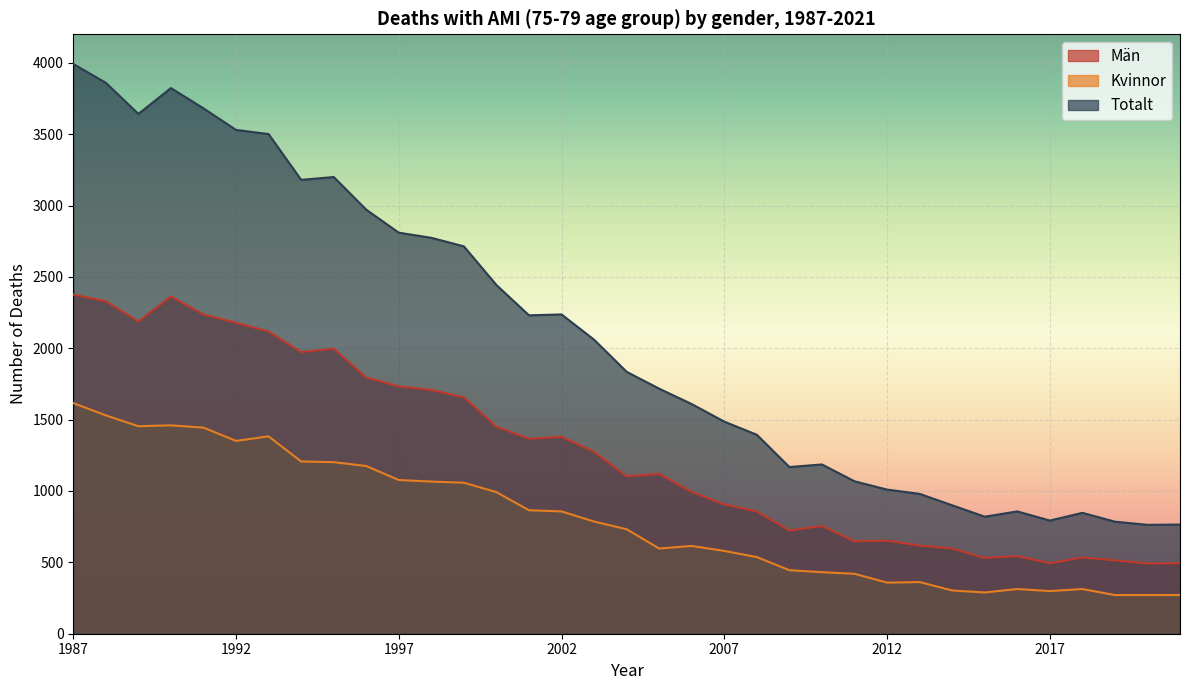

In Totalt, how many points are lower than both neighbors (excluding endpoints)?

7